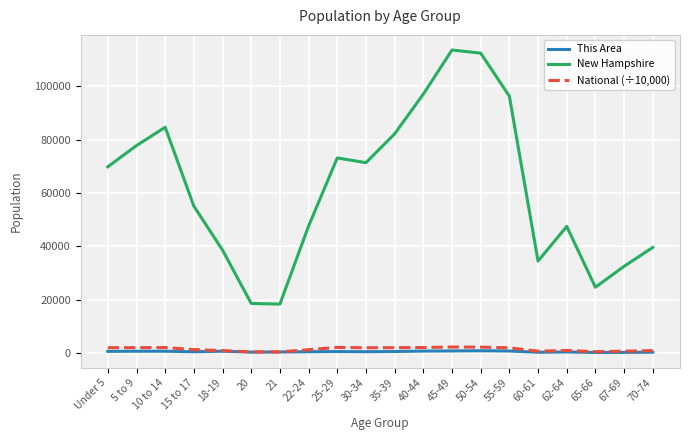

What is the approximate value of New Hampshire at 10 to 14?

84620.0